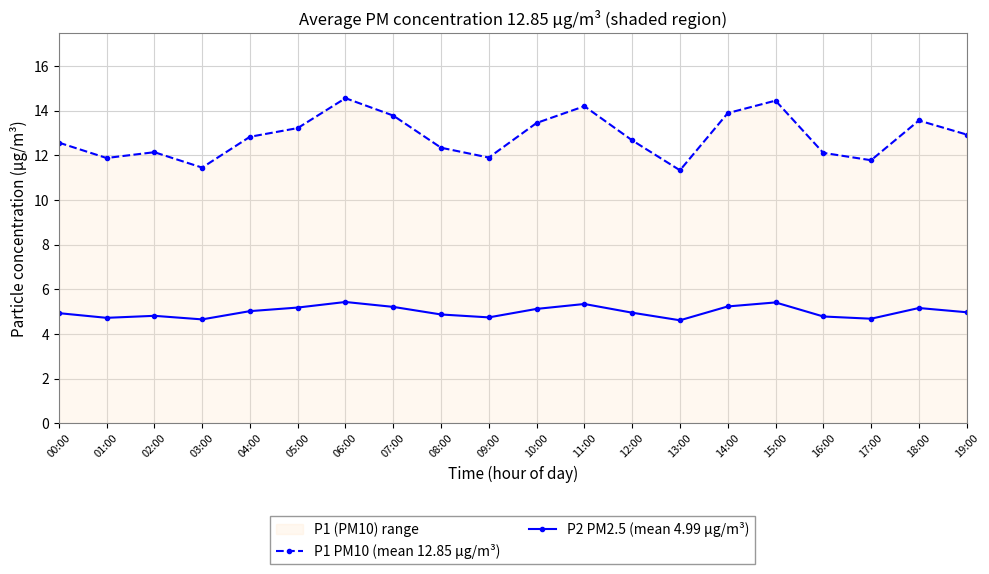

What is the value of the P1 PM10 (mean 12.85 µg/m³) point at the 6th from the left?

13.2